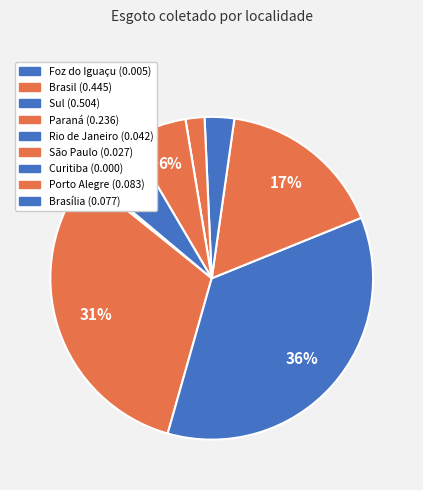

Combined, what portion of the pie is Foz do Iguaçu and Brasil?

31.7%